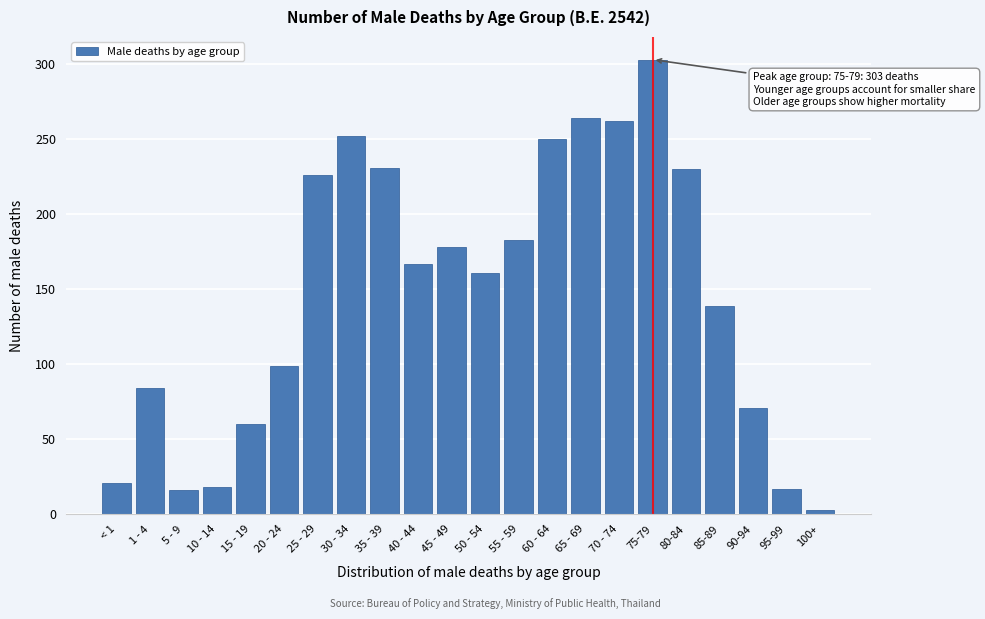

What is the ratio of the value at 50 - 54 to the value at 10 - 14?

8.9